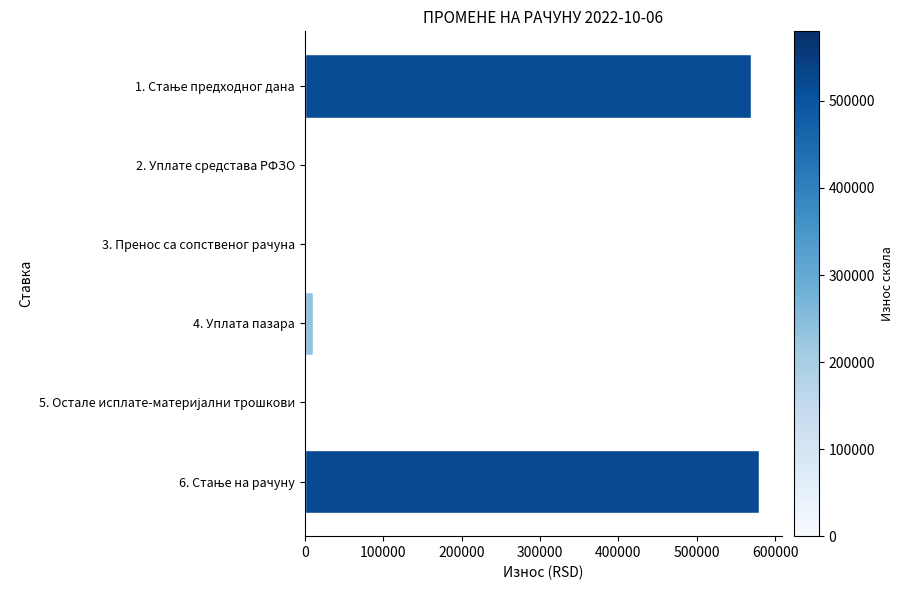

What is the maximum value shown in the chart?

579986.7